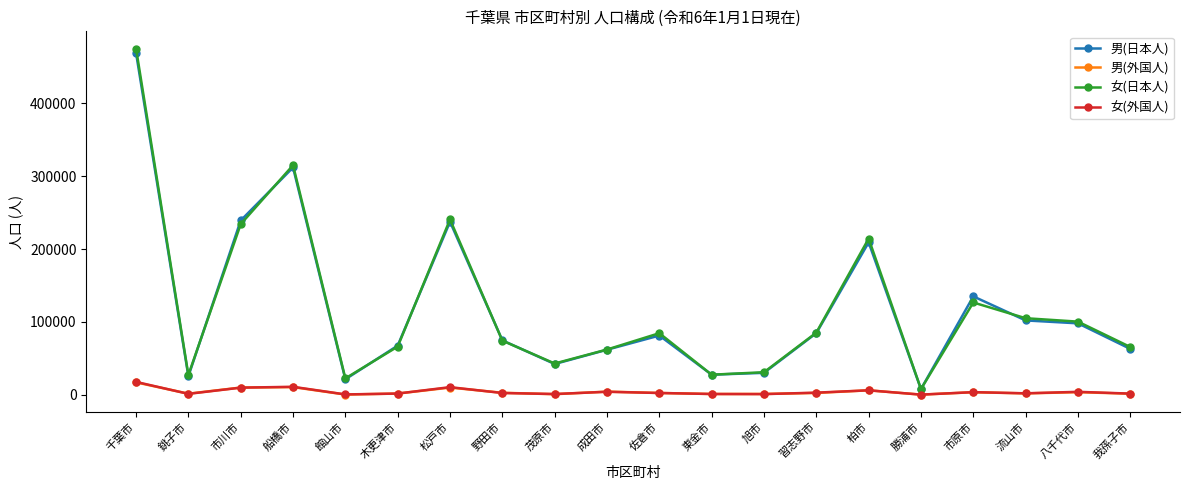

Where is the first local minimum for 女(日本人)?

銚子市